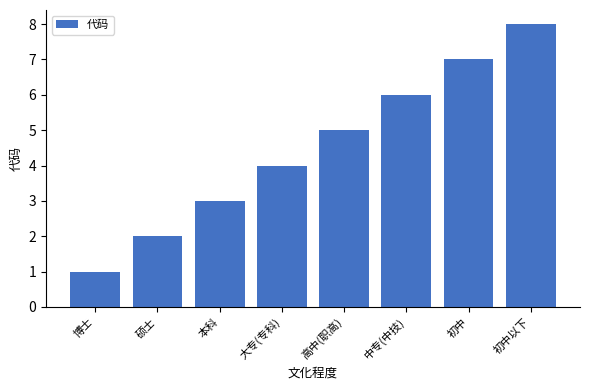

Rank the categories by value from highest to lowest.

初中以下, 初中, 中专(中技), 高中(职高), 大专(专科), 本科, 硕士, 博士